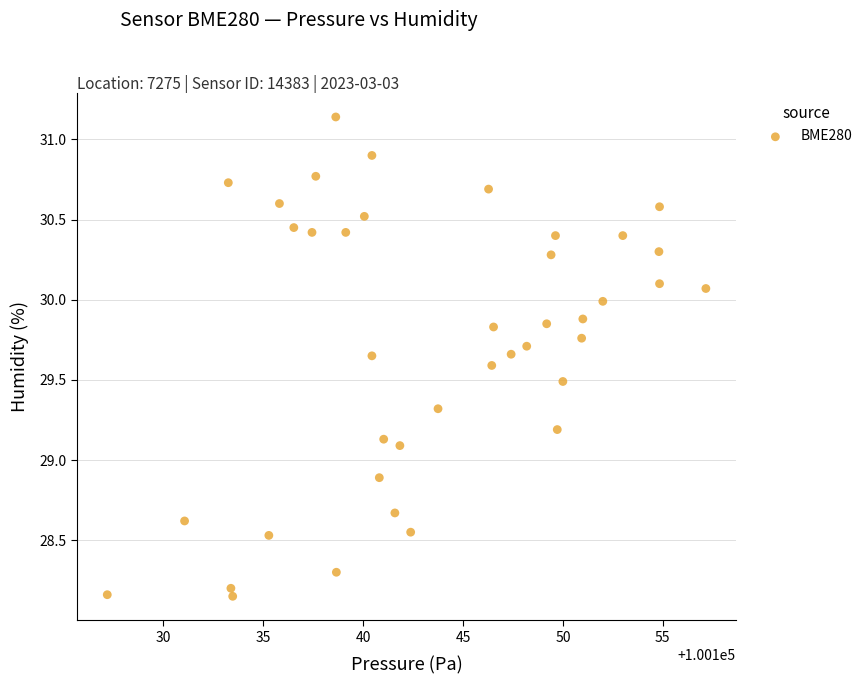

What is the range of X values (max minus min)?

30.0